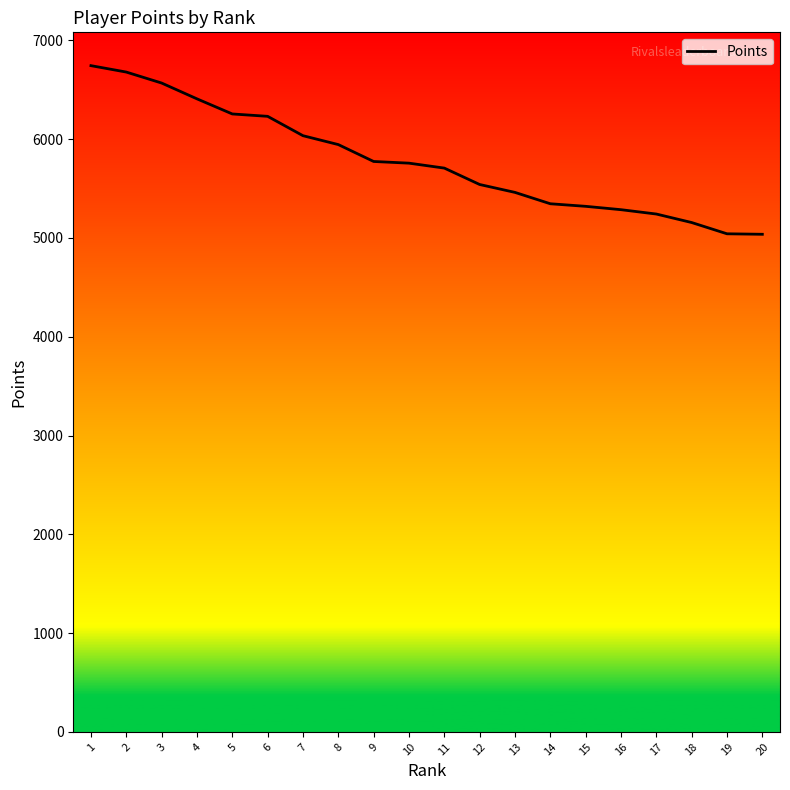

What is the maximum value shown in the chart?

6744